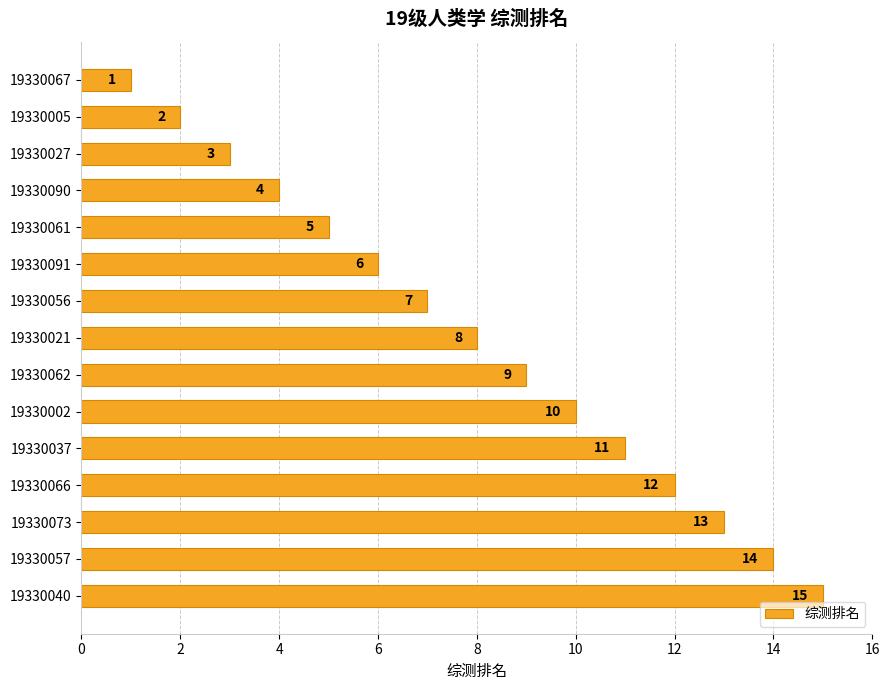

What is the change in value from 19330091 to 19330062?

+3